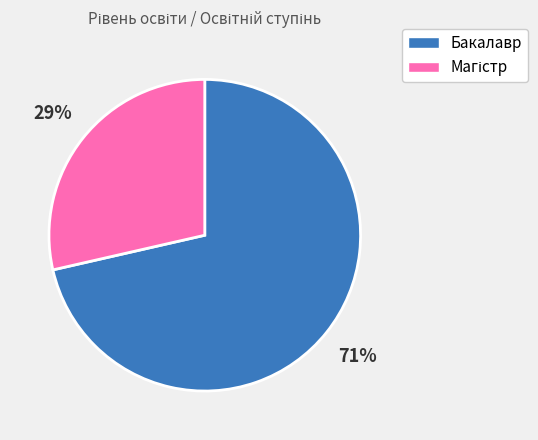

Is it true that Бакалавр is 71% of the pie?

True